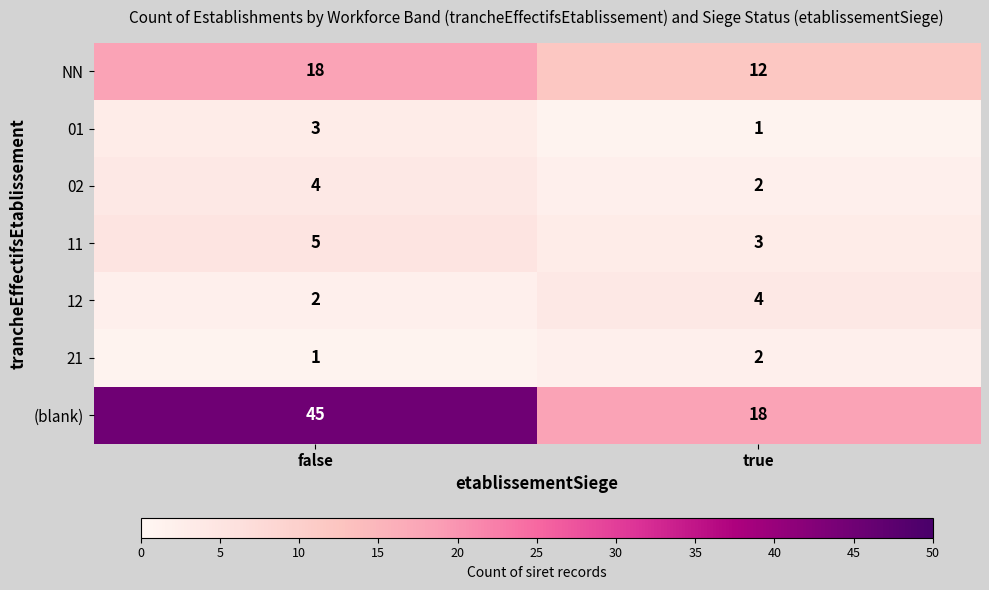

What is the smallest value displayed?

1